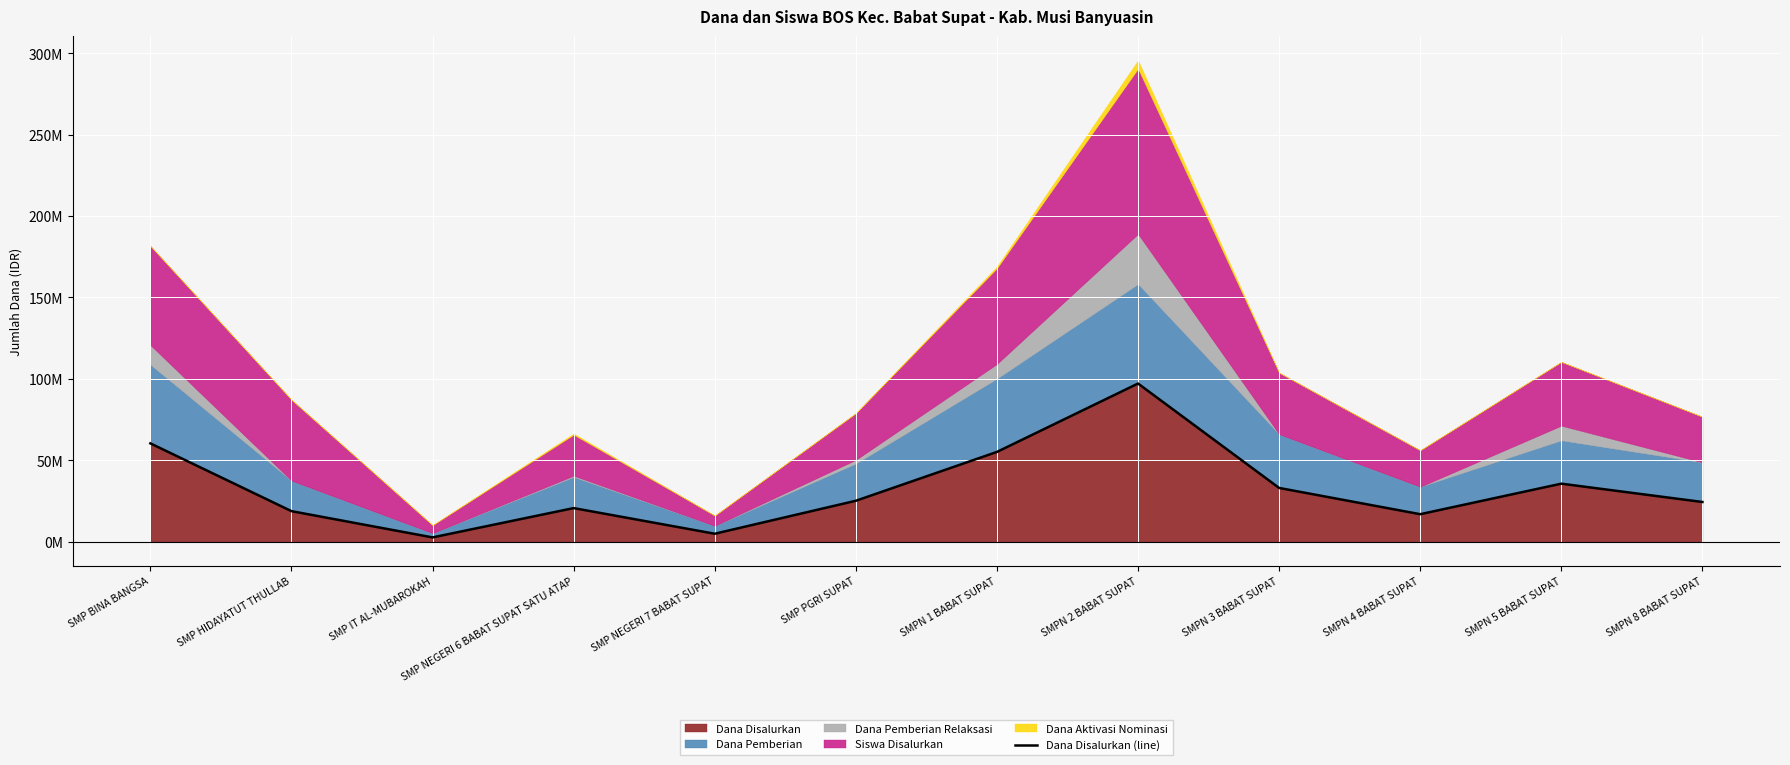

Where does the data first go above 25125000?

SMP BINA BANGSA